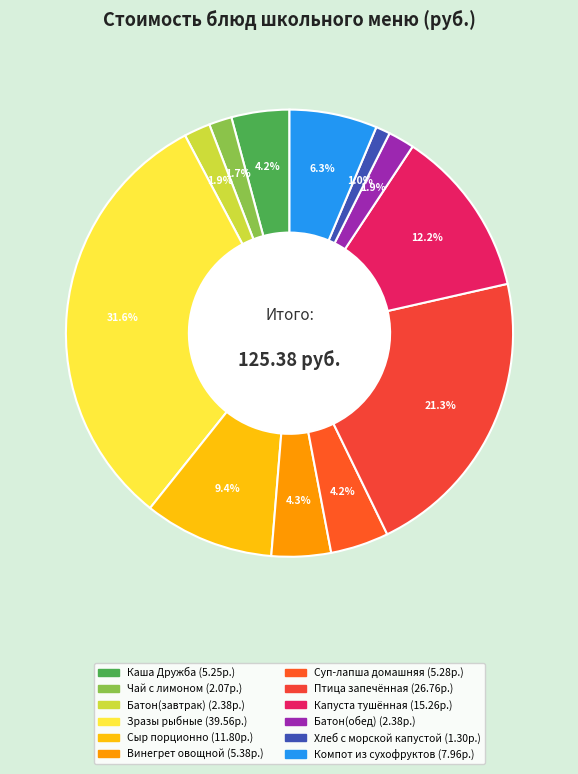

To the nearest percent, what portion does Сыр порционно represent?

9%